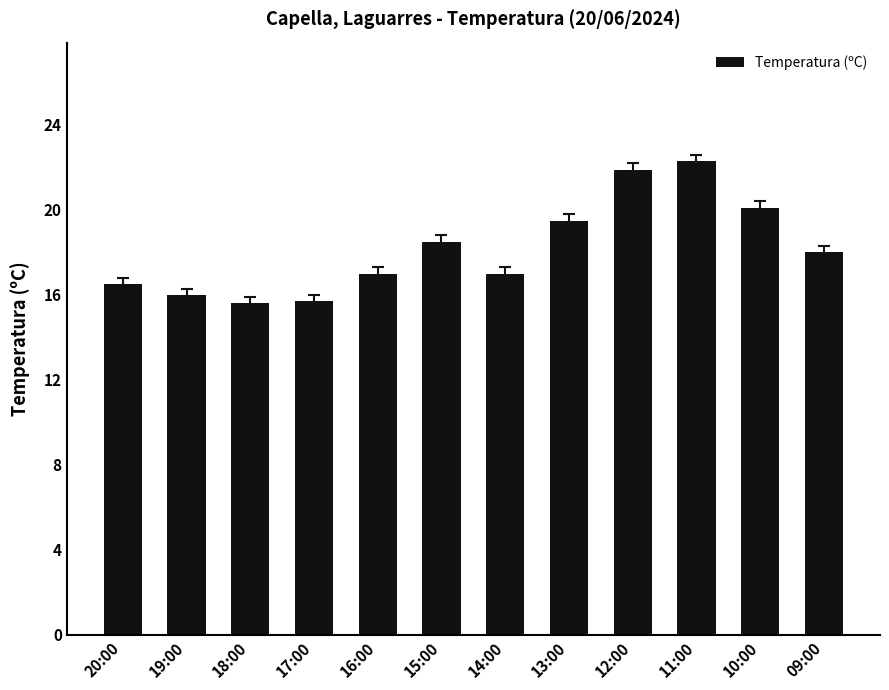

What is the average value?

18.2